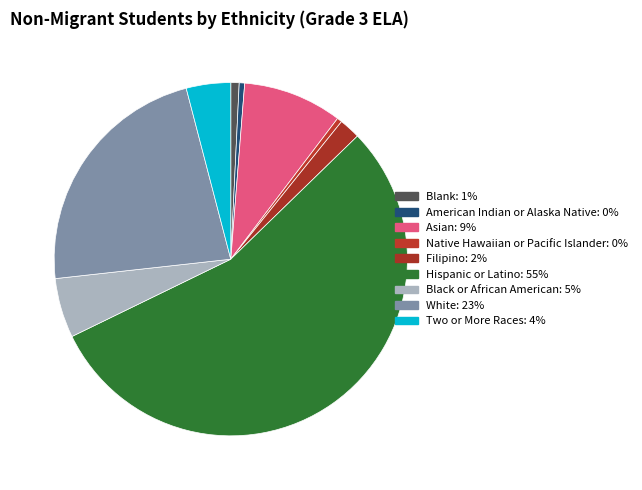

To the nearest percent, what percentage of the pie is Hispanic or Latino?

55%